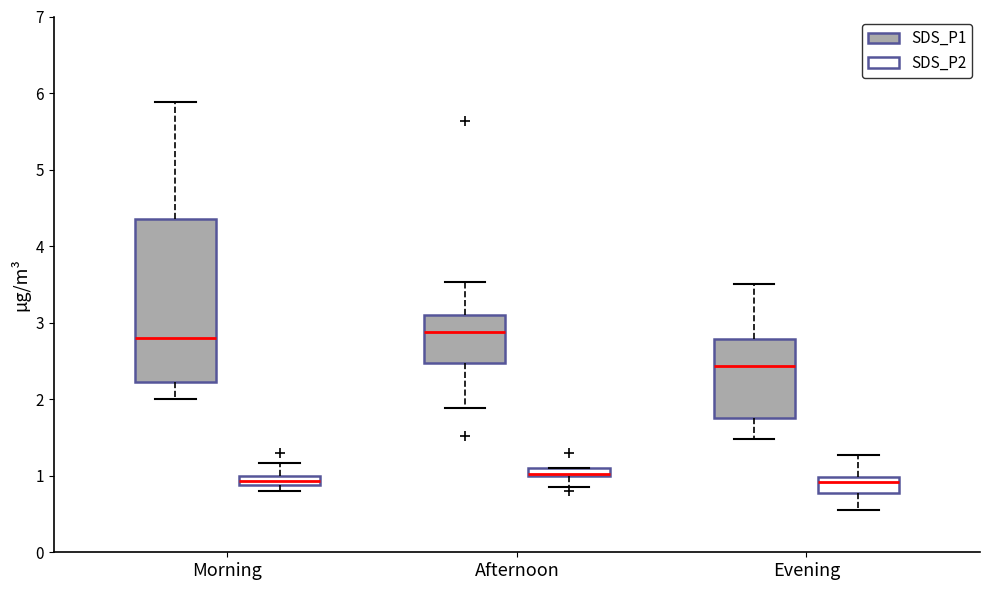

Comparing the boxes themselves (not the whiskers), which one is the tallest?

Morning (SDS_P1)